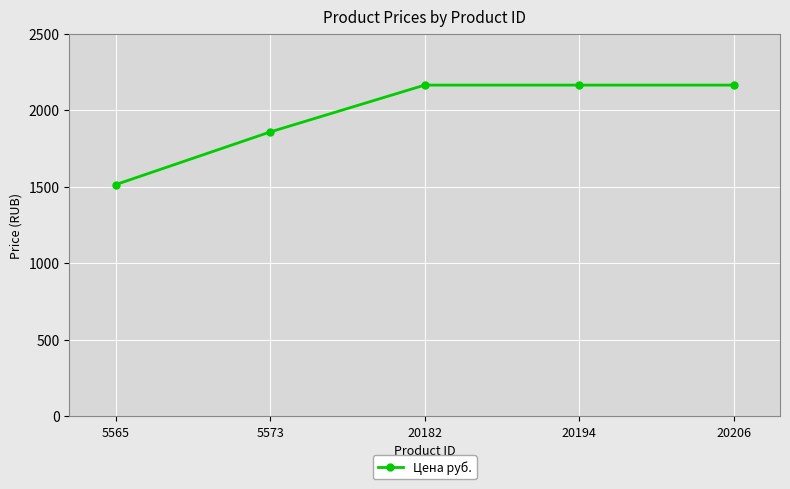

The value at 5573 is 425.8. True or false?

False